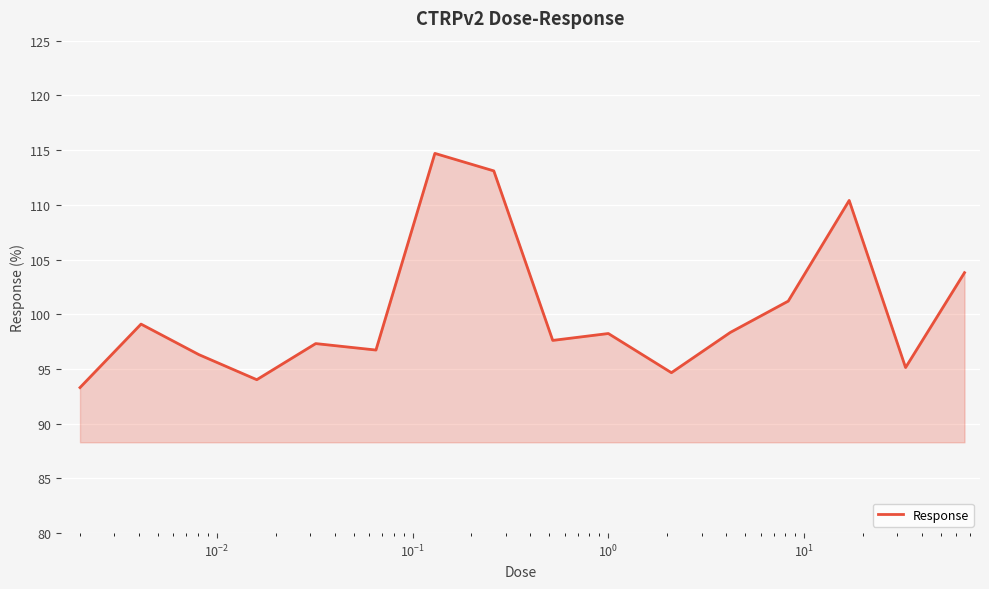

What is the minimum value shown in the chart?

93.3